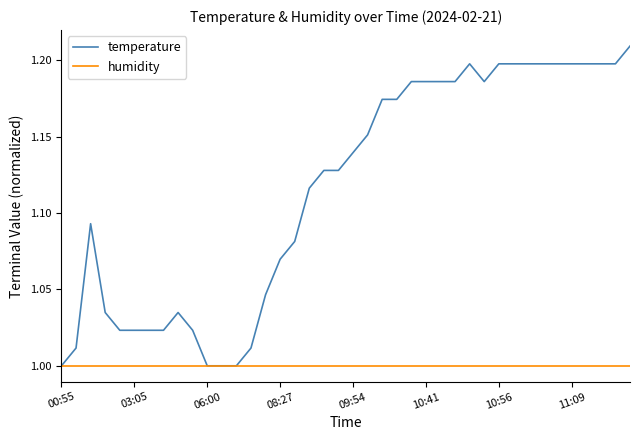

Rank the series by their maximum value, from lowest to highest.

humidity, temperature